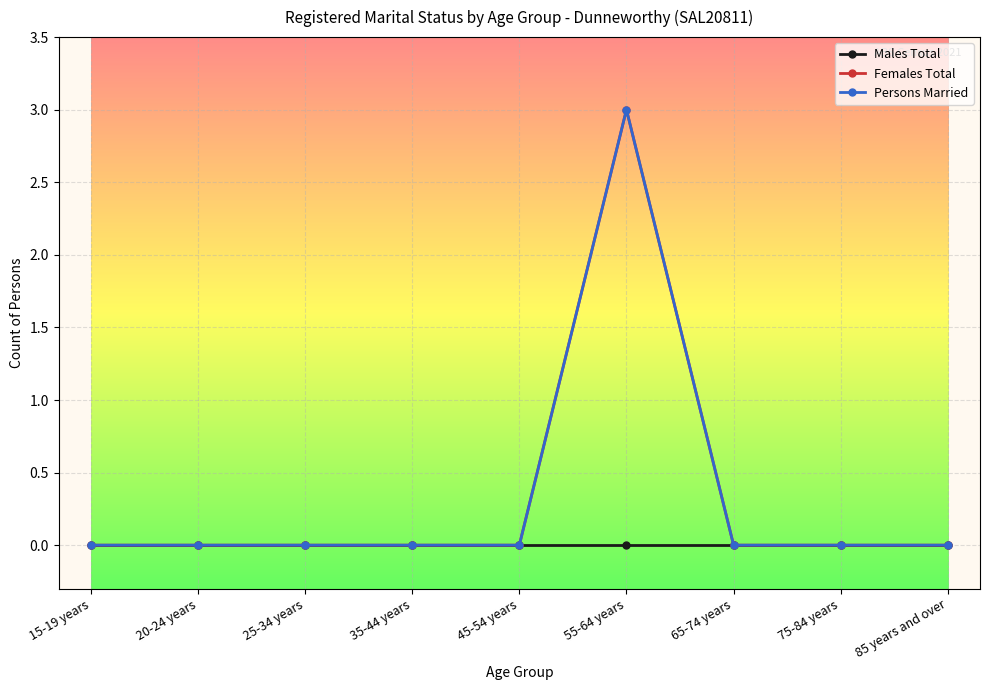

At which label does Males Total reach its peak?

15-19 years